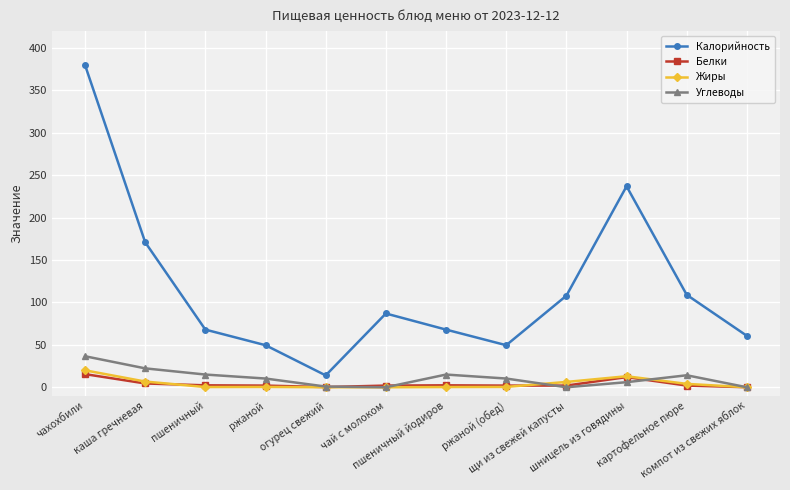

True or false: Жиры has more than 1 points higher than both neighbors.

True